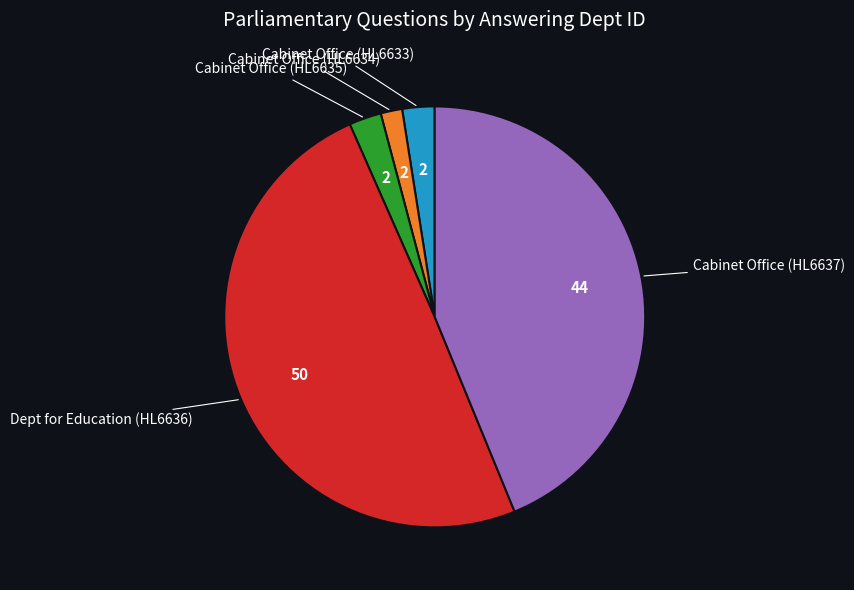

Is there a majority slice in this chart?

No